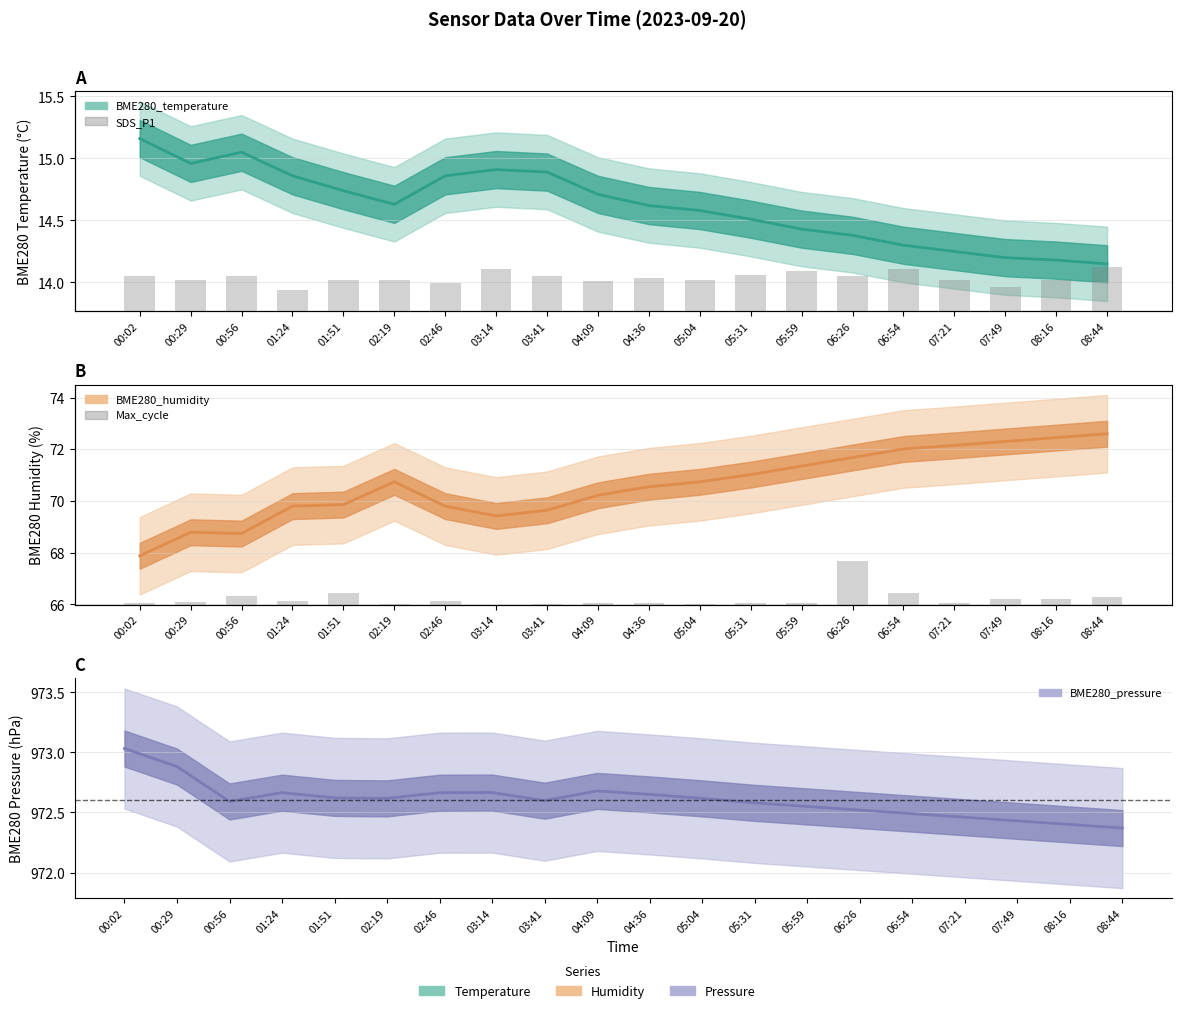

What is the total value across all series at 08:44?

1060.1